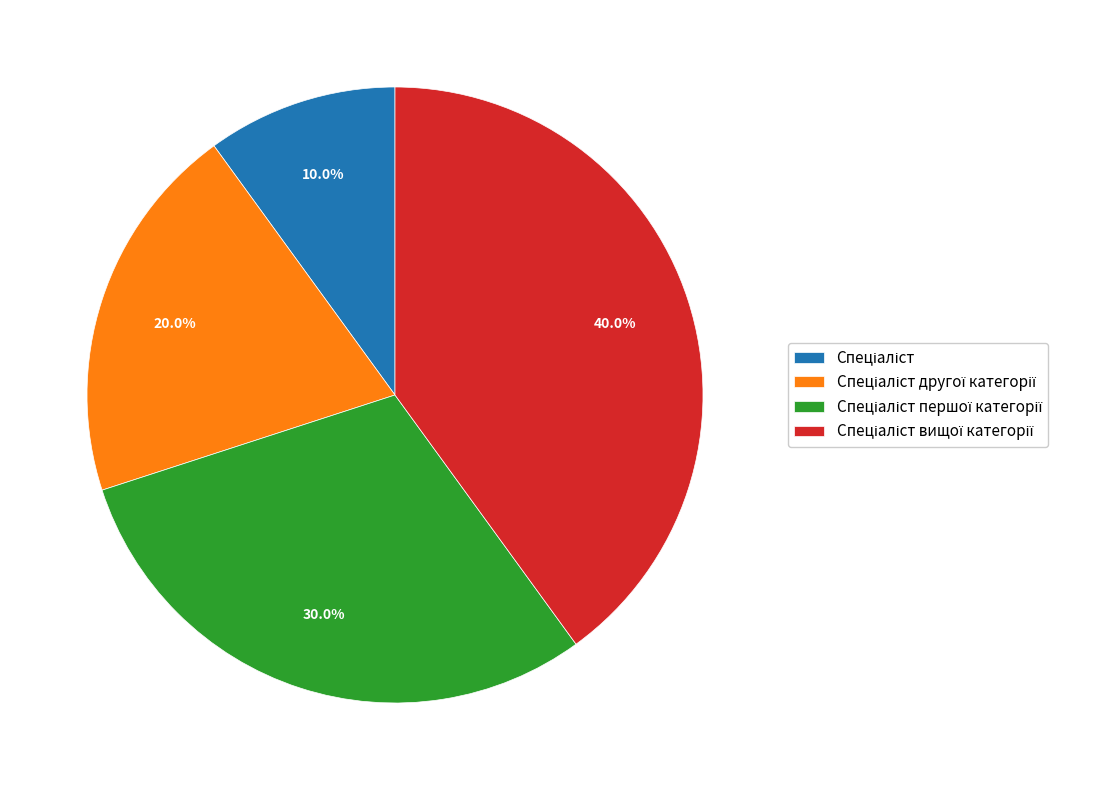

Is there any slice that represents more than half of the pie?

No